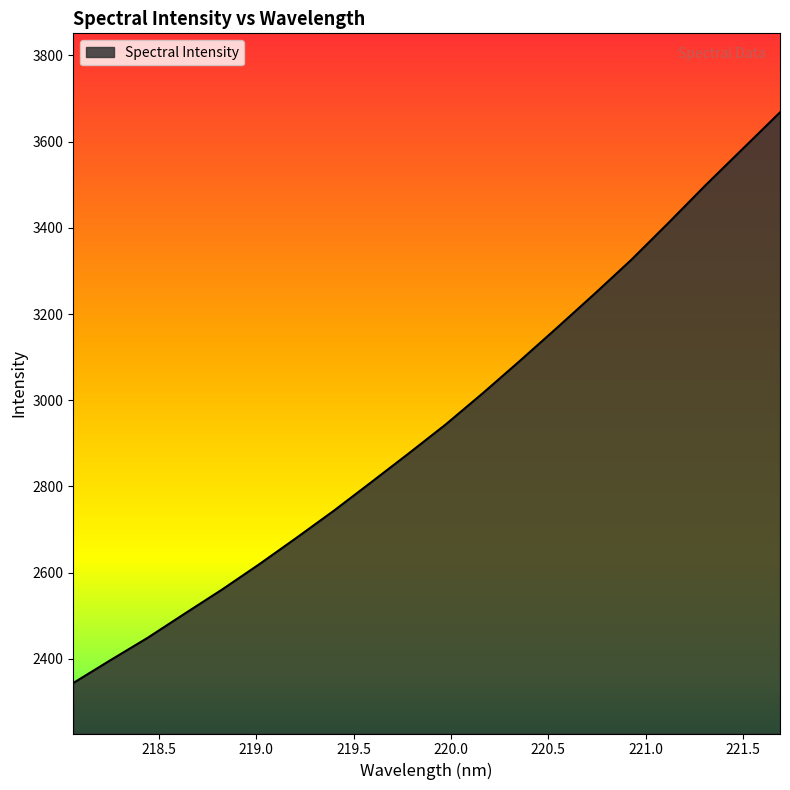

True or false: the data has more than 1 interior local peaks.

False